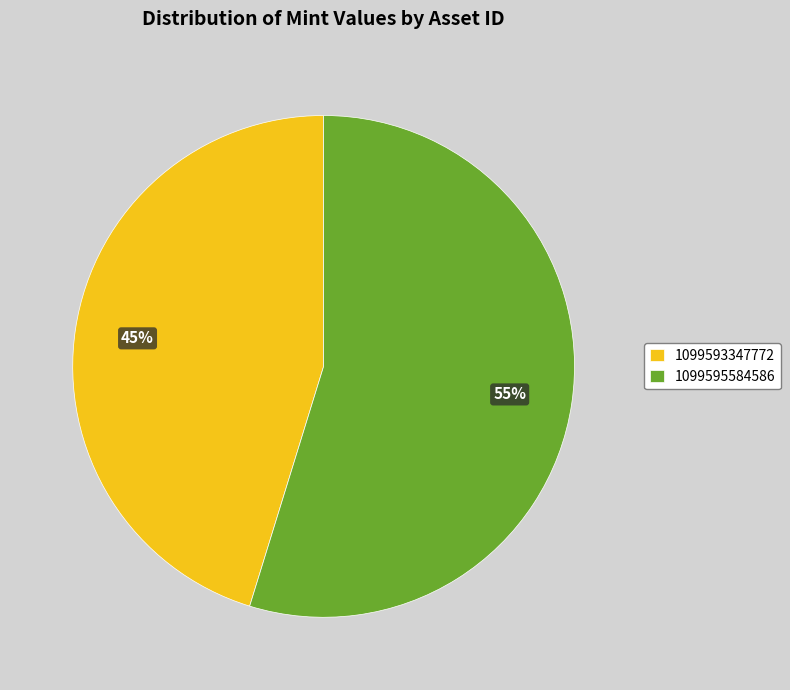

What is the ratio of the value at 1099593347772 to the value at 1099595584586?

0.8